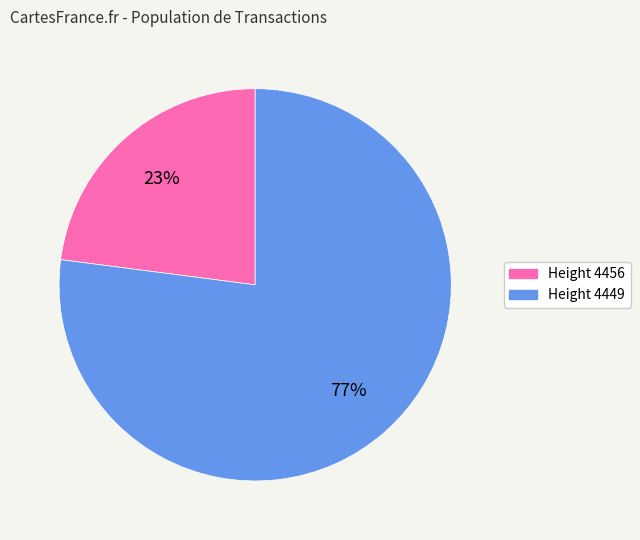

Is it true that Height 4449 is 66% of the pie?

False